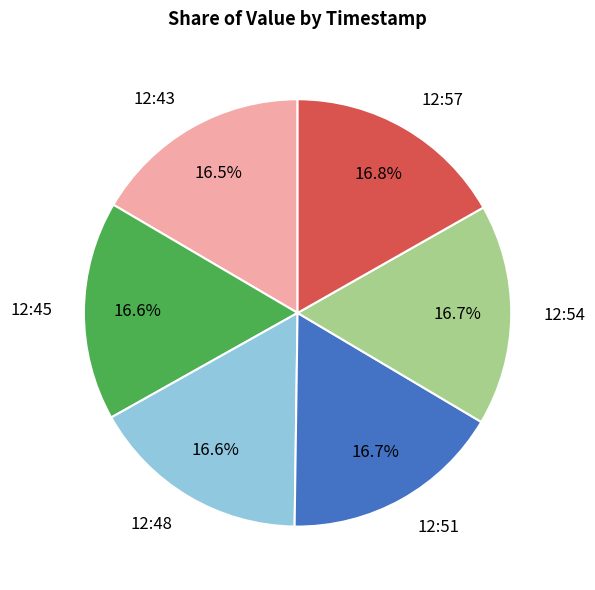

Is 12:43 the majority of the pie?

No